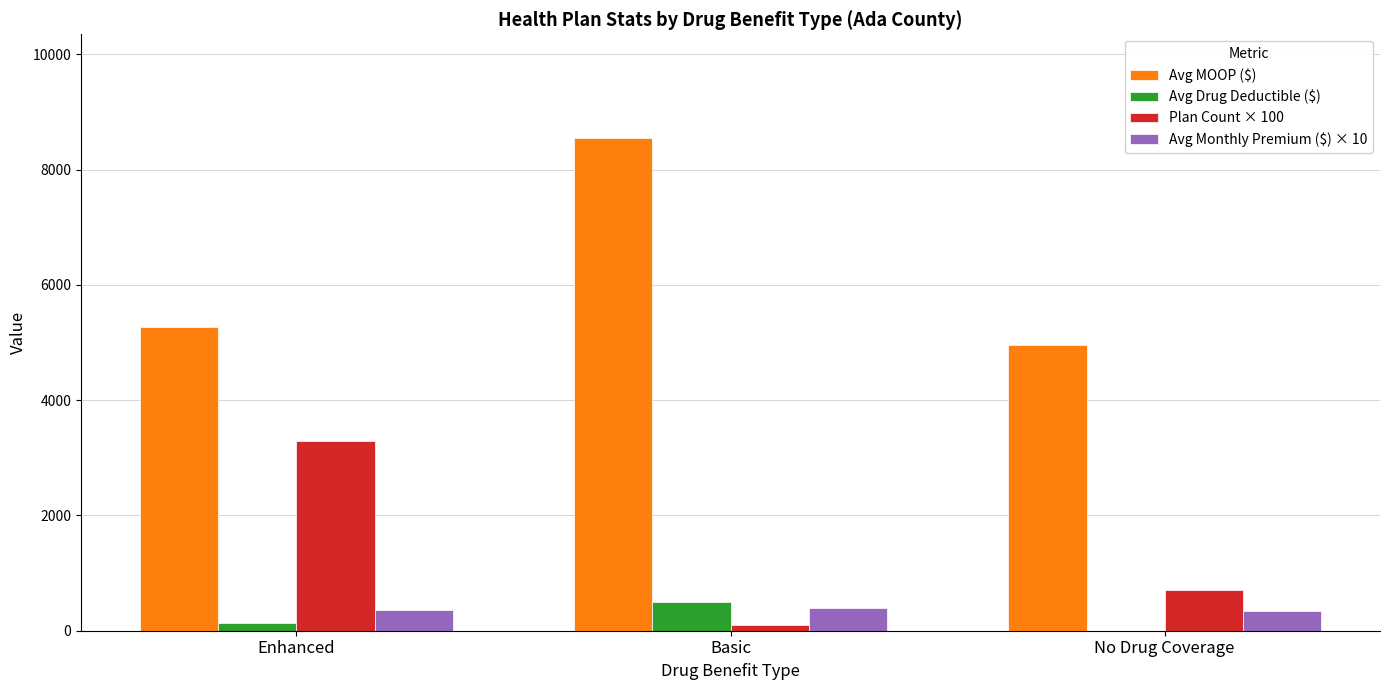

Between Basic and No Drug Coverage, which series saw the biggest shift?

Avg MOOP ($)